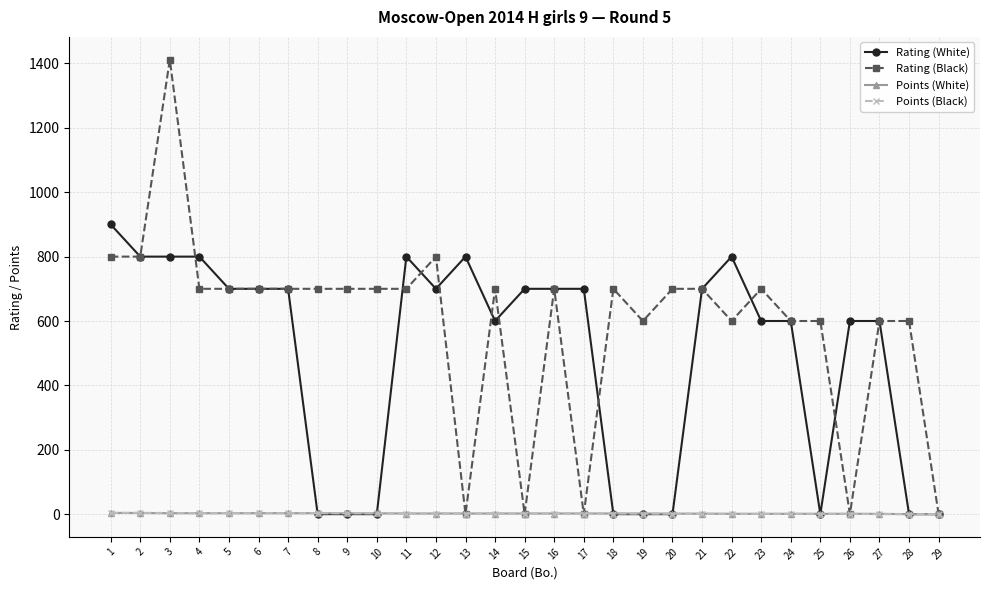

How many lines are shown in the chart?

4